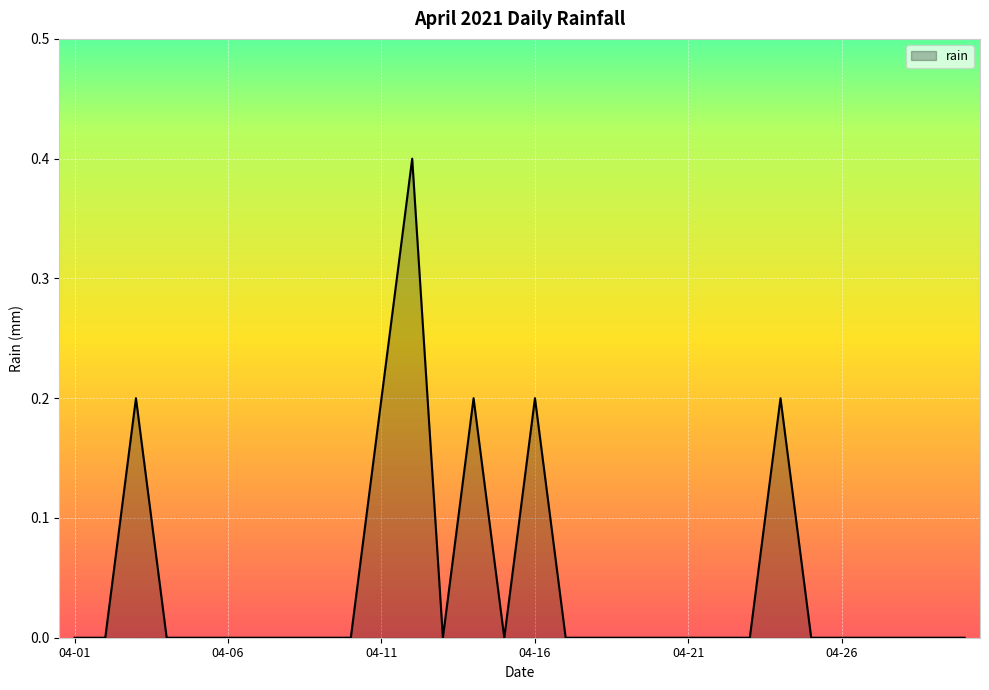

True or false: there are more than 2 points higher than both neighbors.

True